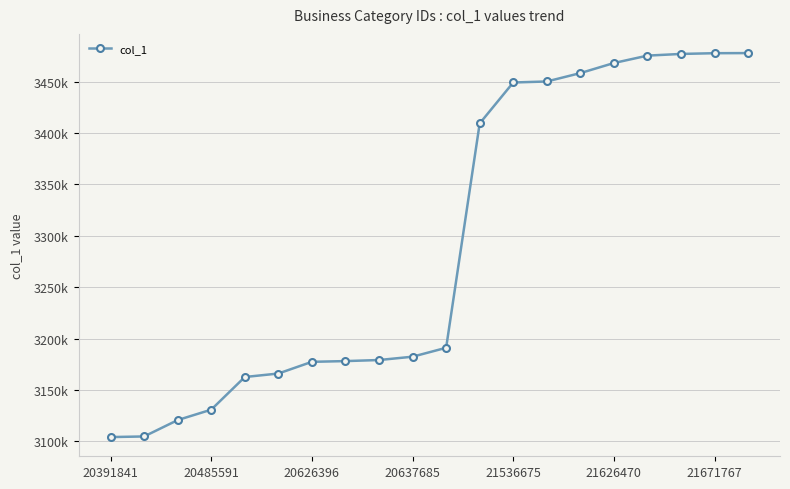

What is the difference between the maximum and minimum values?

373607